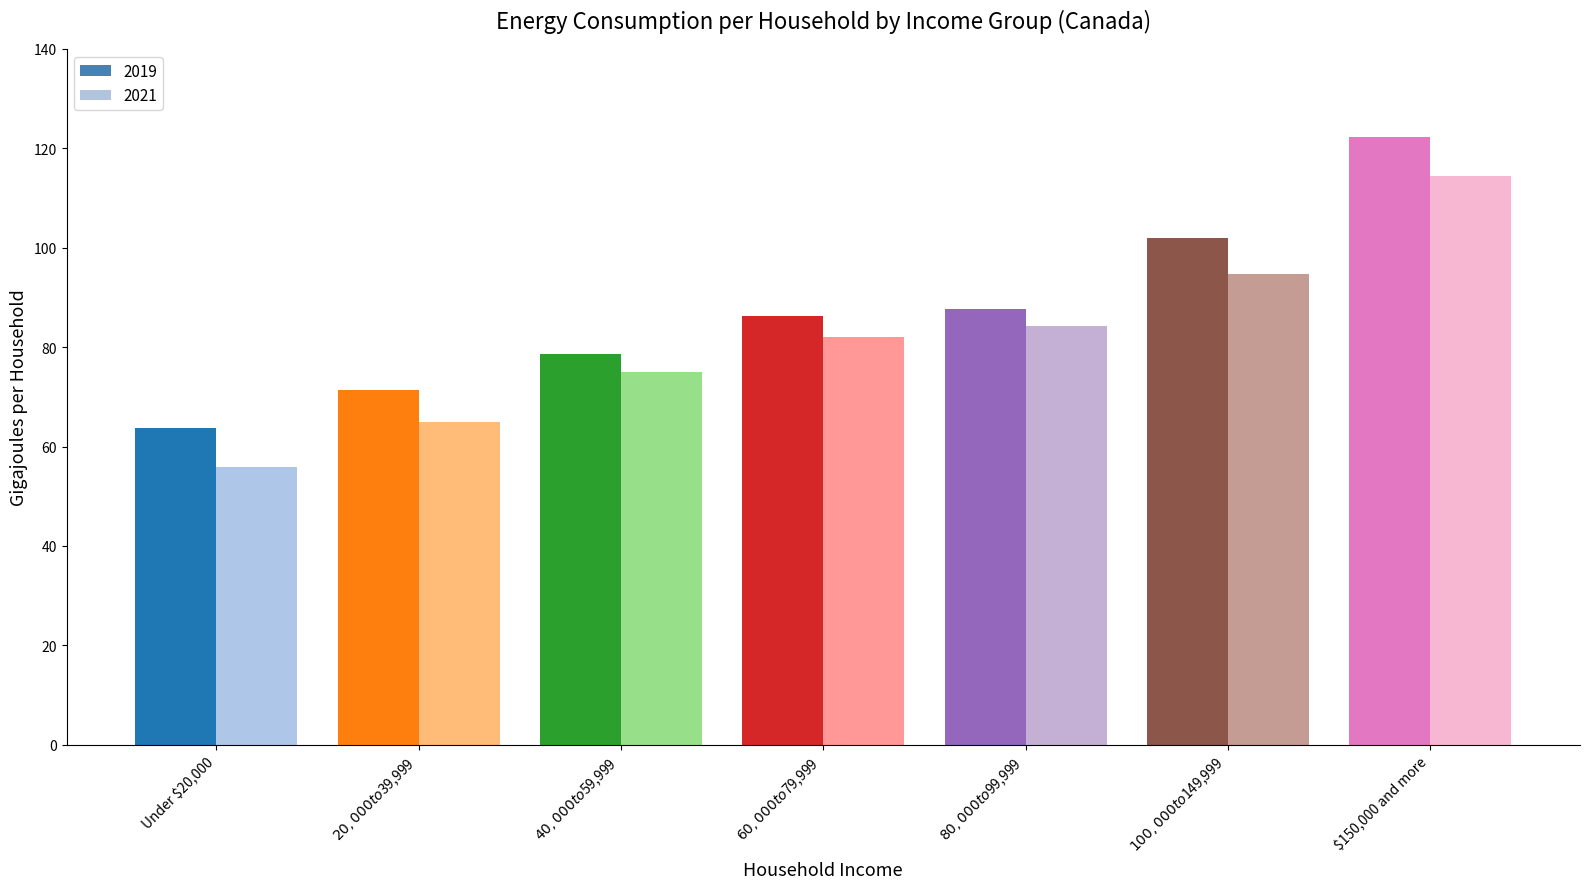

What position from the right is $100,000 to $149,999?

2